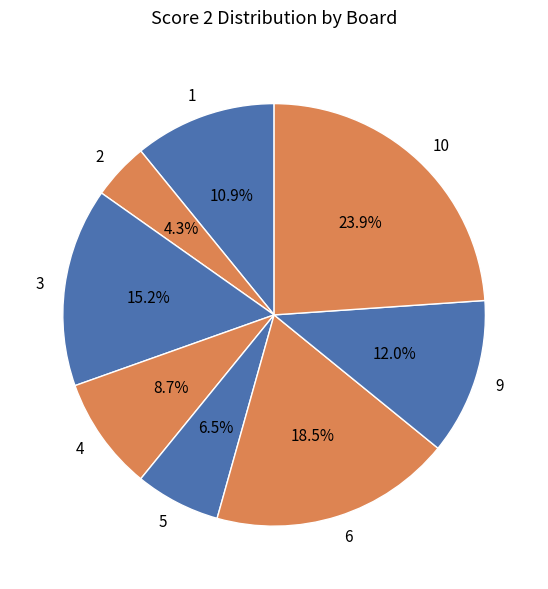

Is 5 the majority of the pie?

No